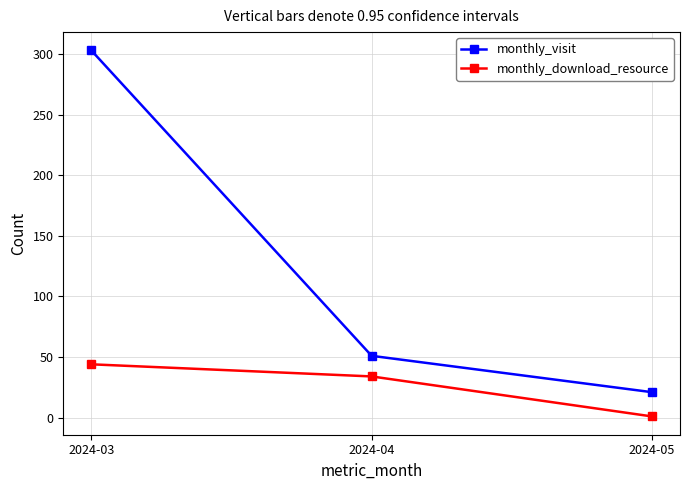

Where does the monthly_visit series first go above 51?

2024-03